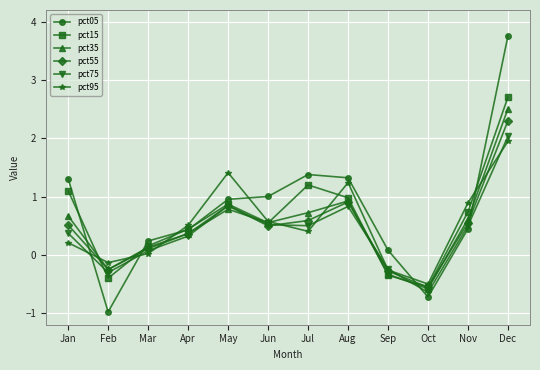

The value of pct15 at Jun is 0.5. True or false?

True